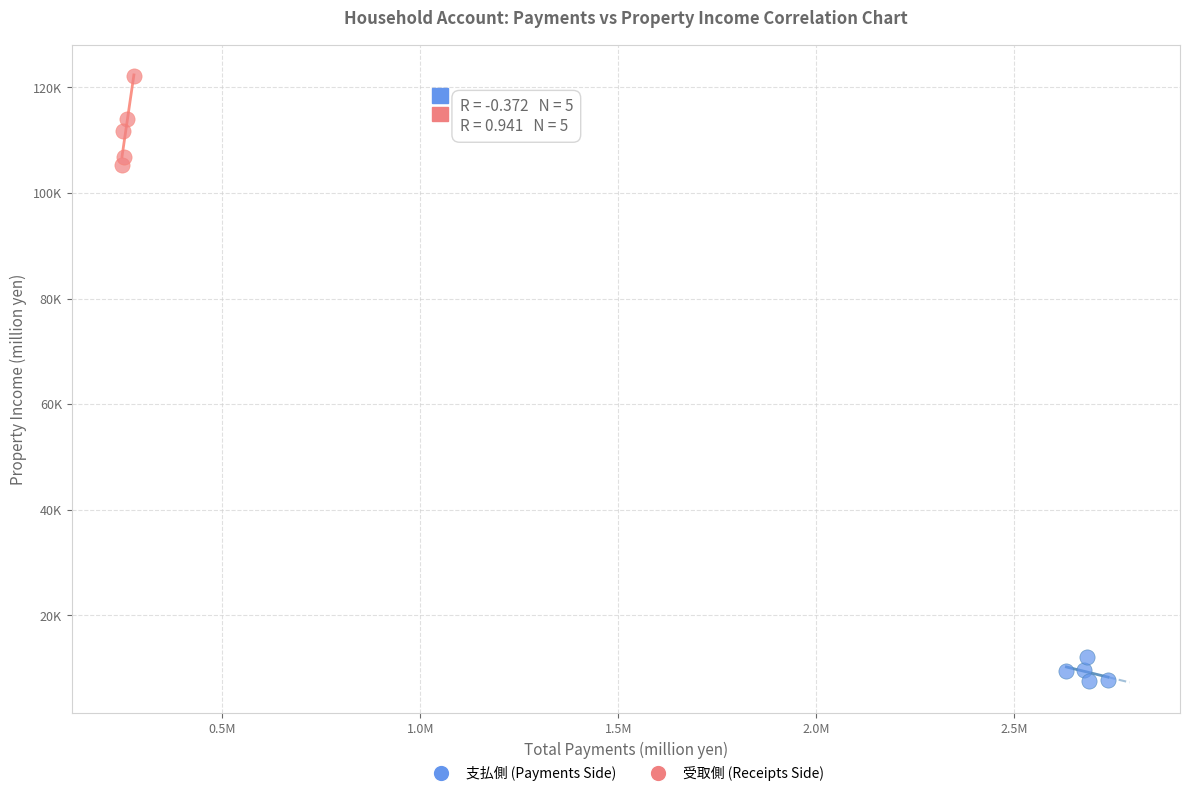

Which series contains the highest Y value?

受取側 (Receipts Side)